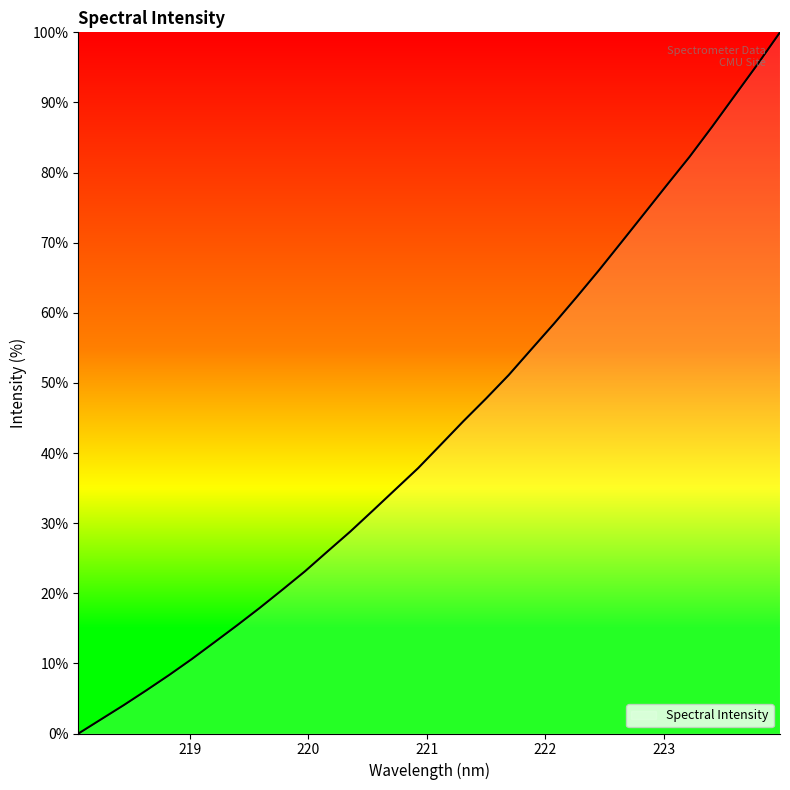

What is the difference between the maximum and minimum values?

100.0